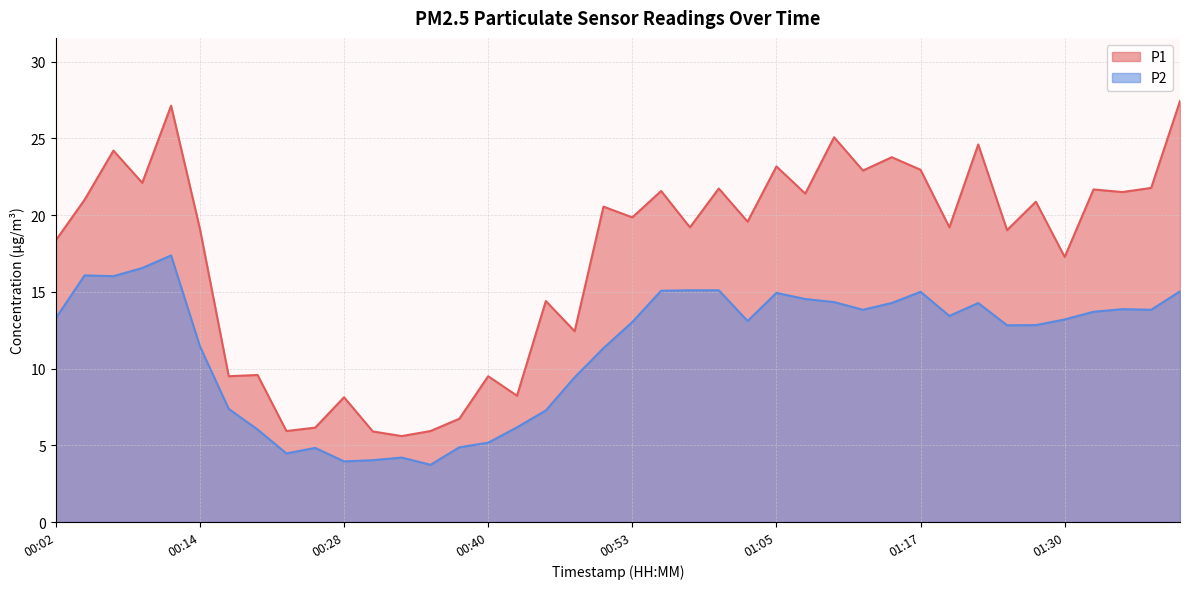

True or false: P1 and P2 cross at least once.

False